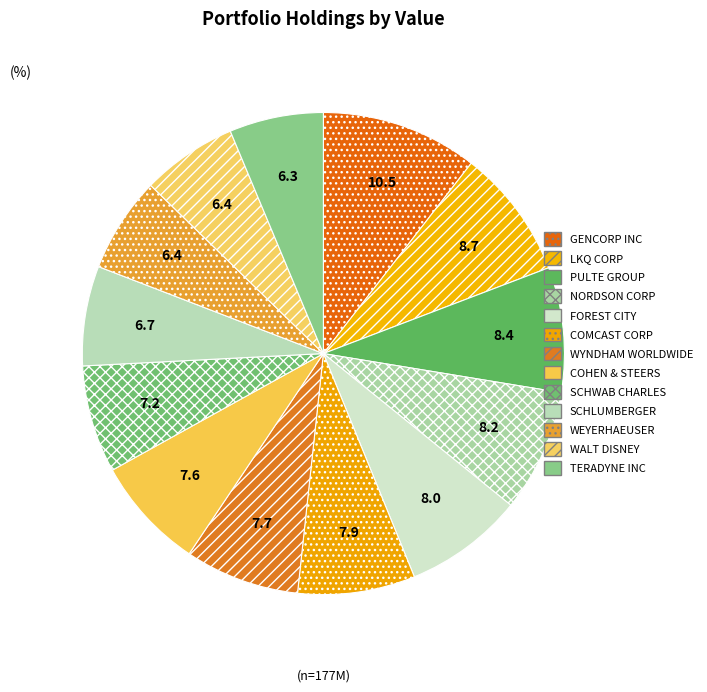

To the nearest percent, what is the difference between the largest and smallest slice percentages?

4%